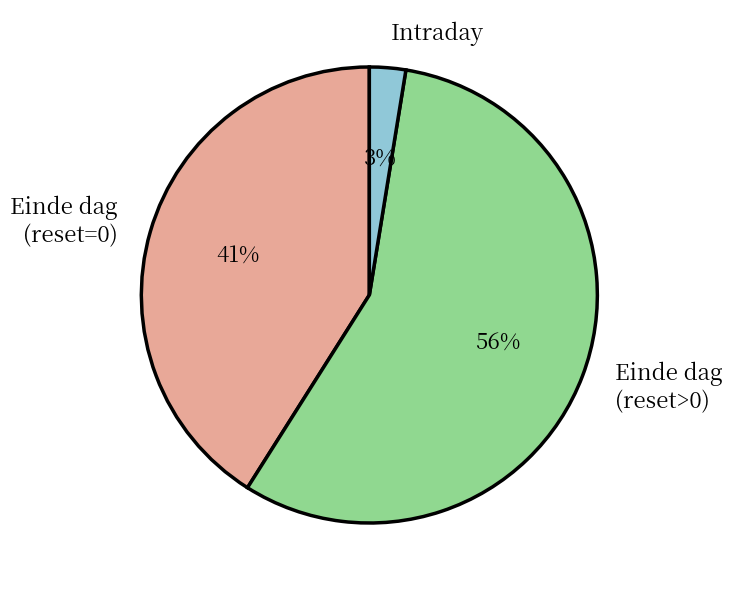

Which category has the biggest portion of the pie?

Einde dag (reset>0)